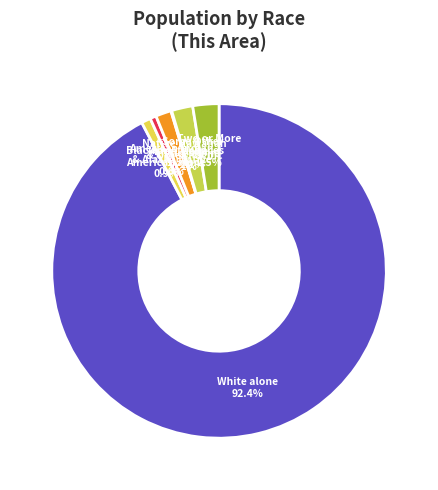

Is the sum of Asian alone and Two or More Races greater than half?

No